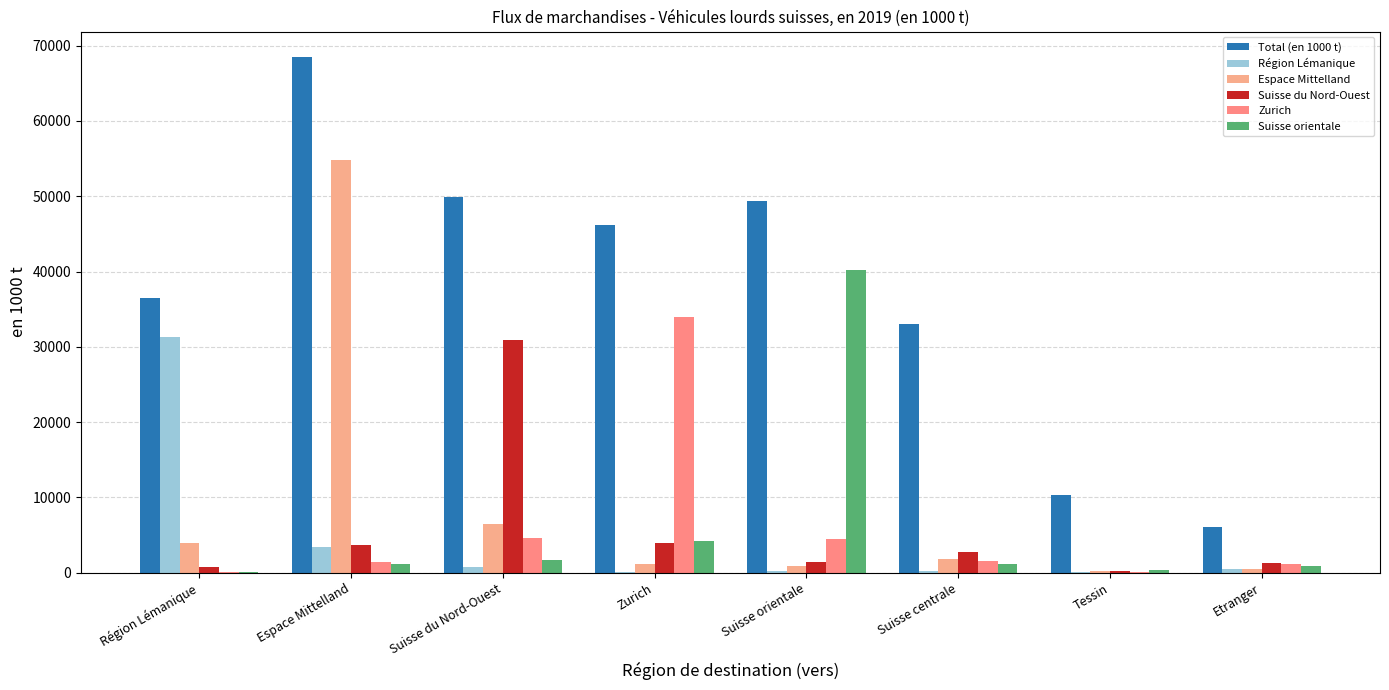

What position from the right is Région Lémanique?

8